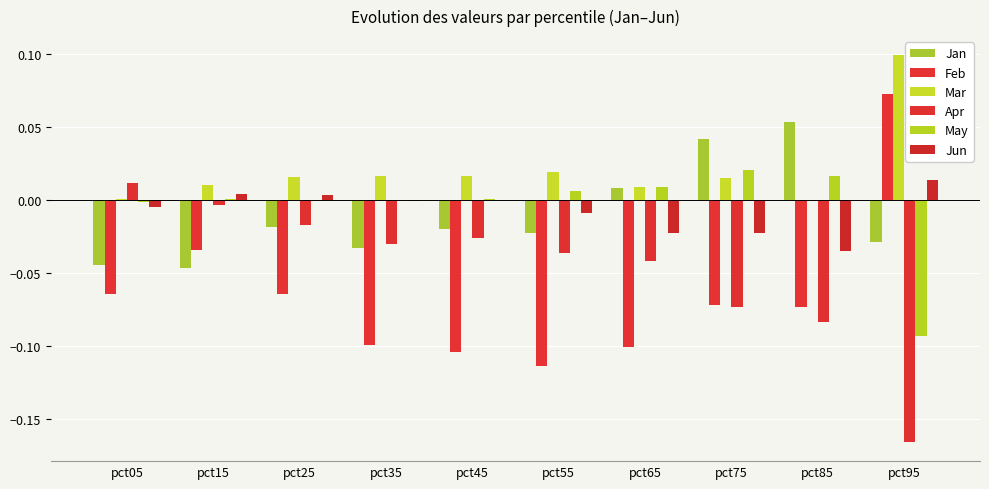

Are the bars grouped side by side (vs. stacked)?

Yes